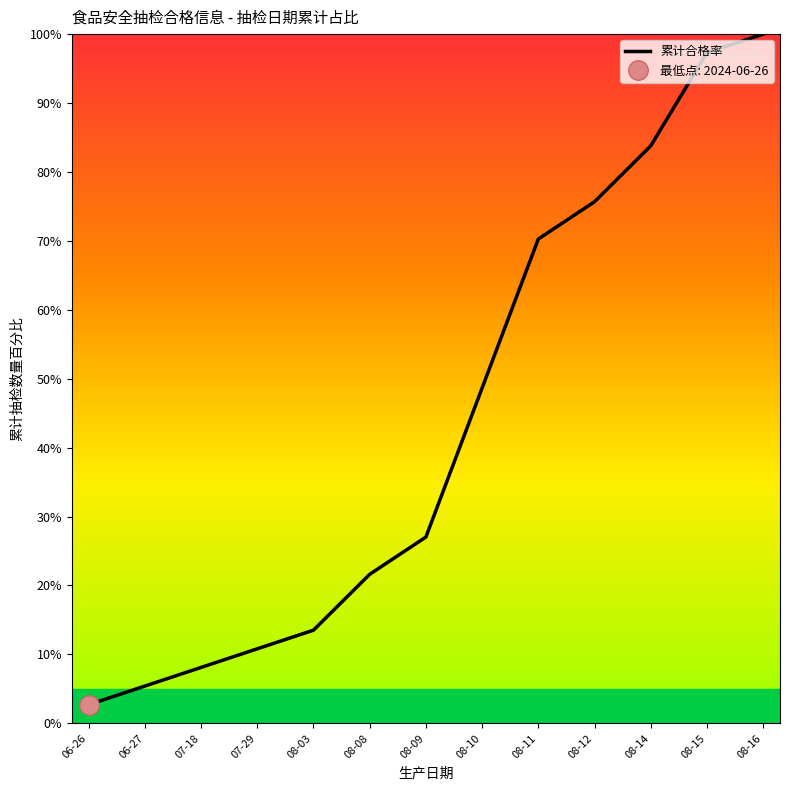

Reading left to right, transcribe all the data shown in this chart.

06-26=2.7	06-27=5.4	07-18=8.1	07-29=10.8	08-03=13.5	08-08=21.6	08-09=27.0	08-10=48.6	08-11=70.3	08-12=75.7	08-14=83.8	08-15=97.3	08-16=100.0